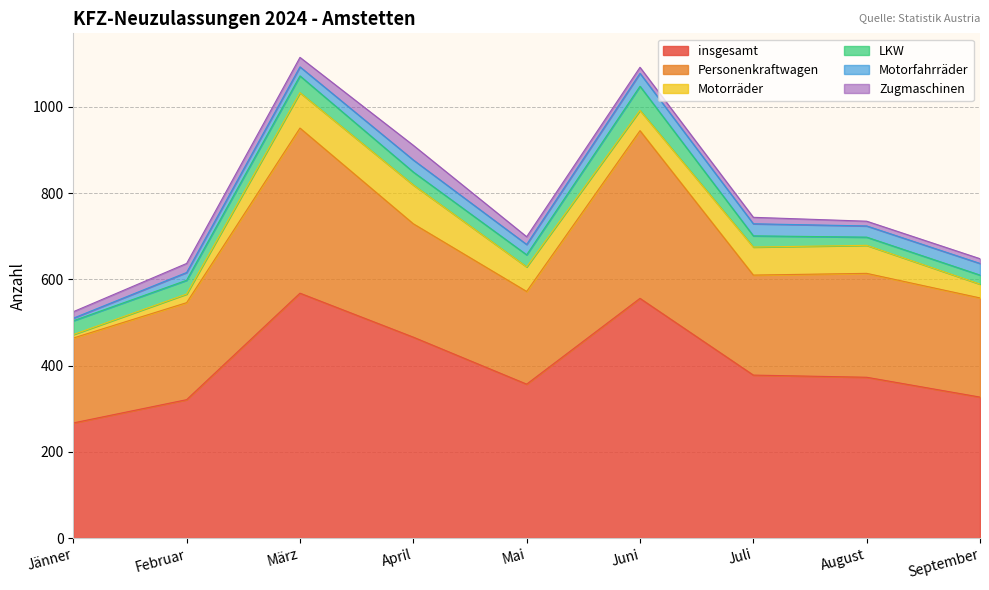

Is the value of Personenkraftwagen at Februar greater than the value of Motorräder at September?

Yes